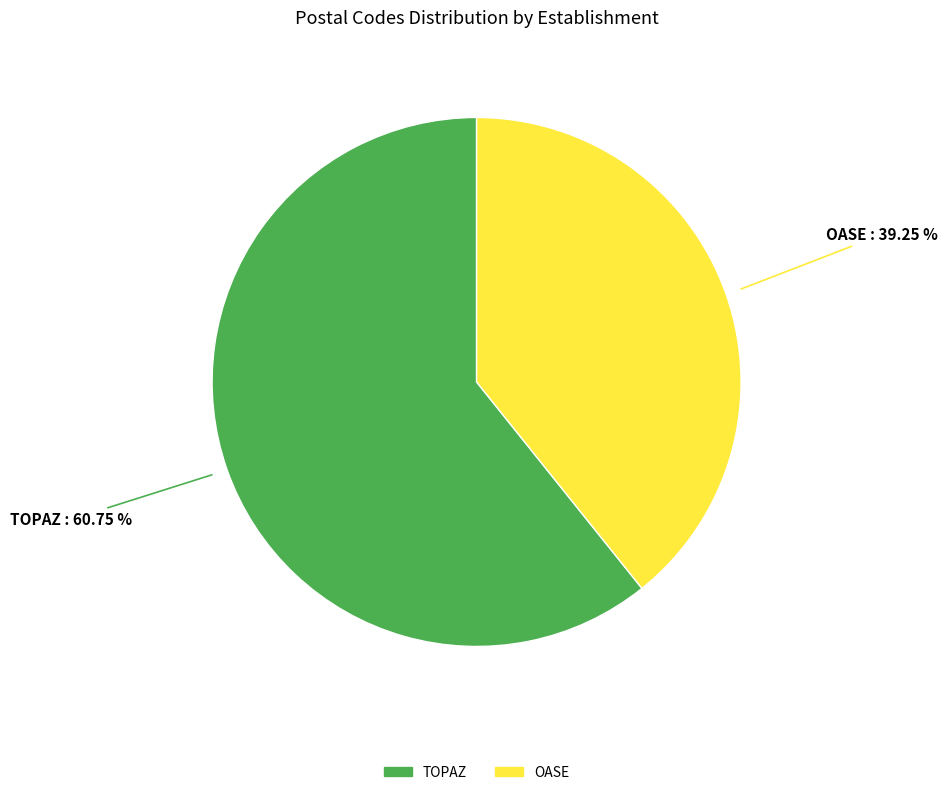

Which slice is the largest?

TOPAZ